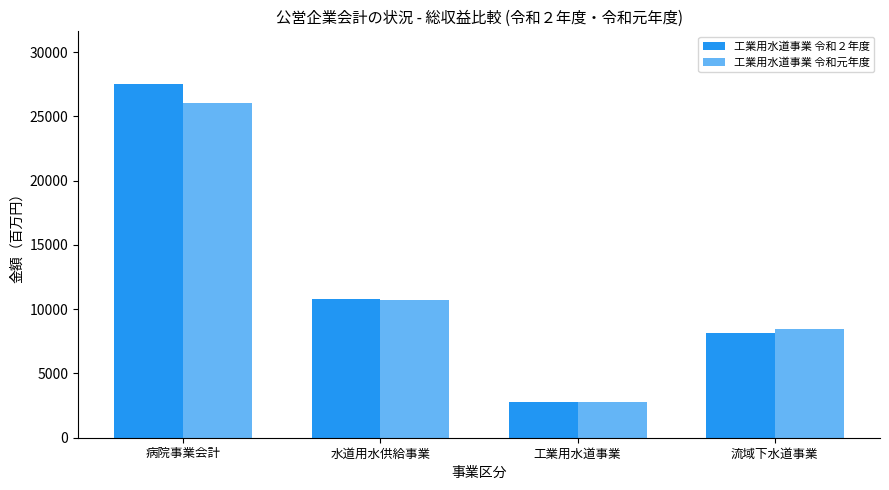

What is the sum of all 工業用水道事業 令和２年度 values?

49197.1